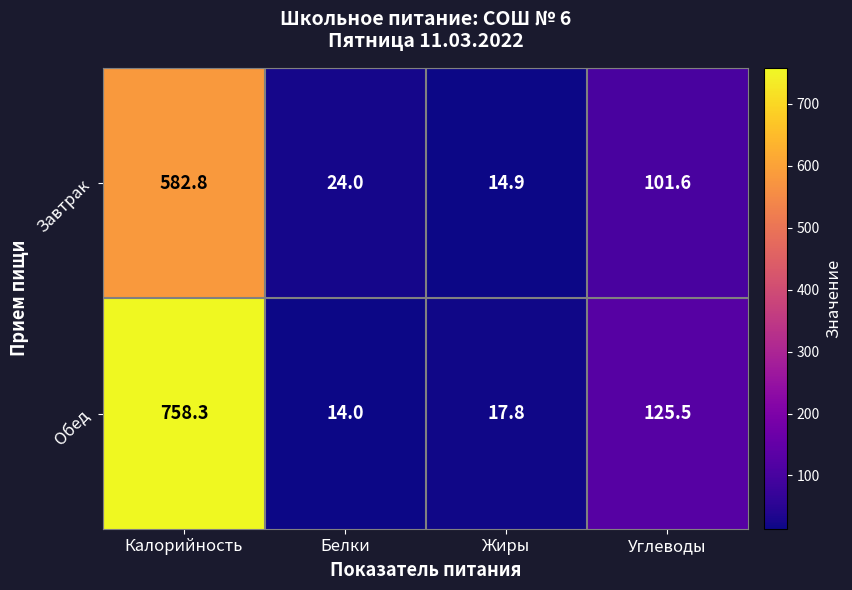

Which label corresponds to the smallest value in the chart?

Белки